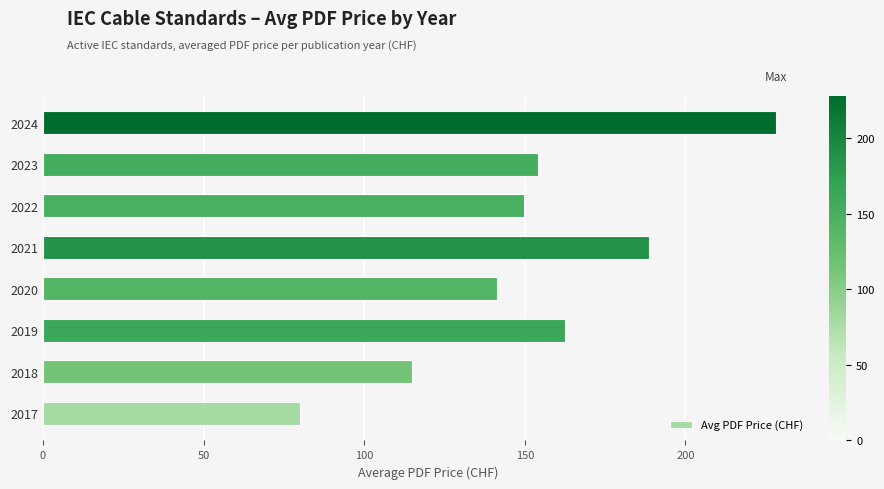

Which label corresponds to the largest value in the chart?

2024